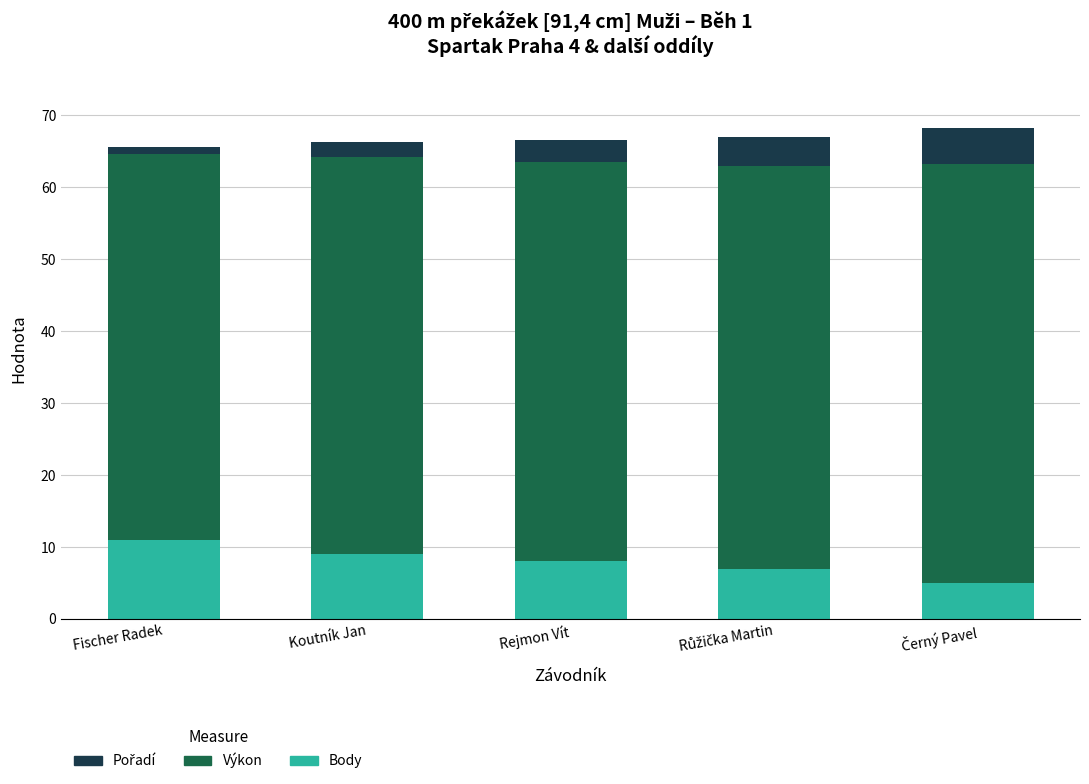

What is the maximum value for Body?

11.0